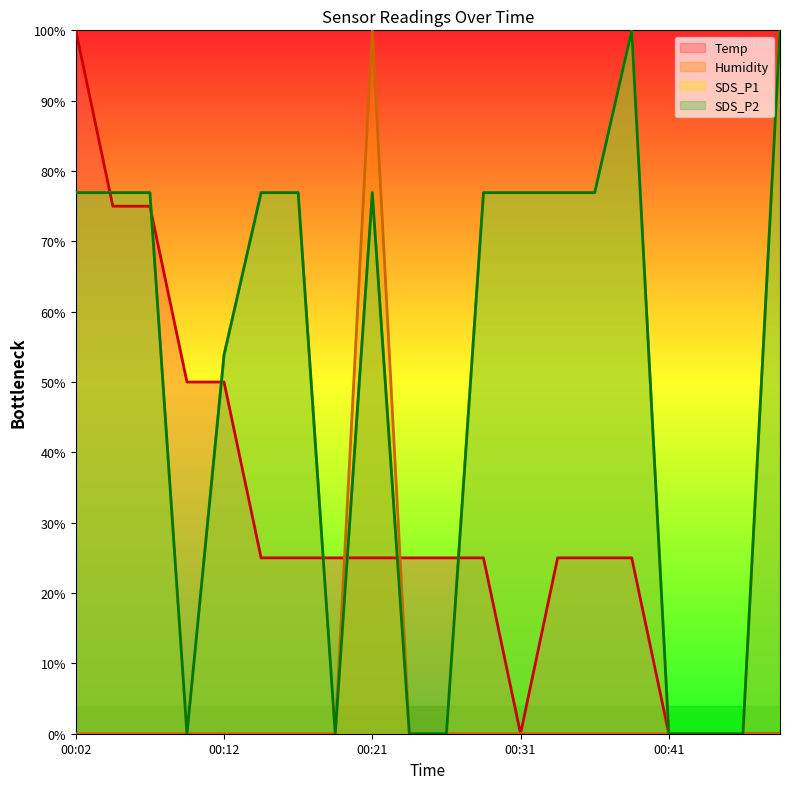

At which label does SDS_P2 reach its minimum?

00:09